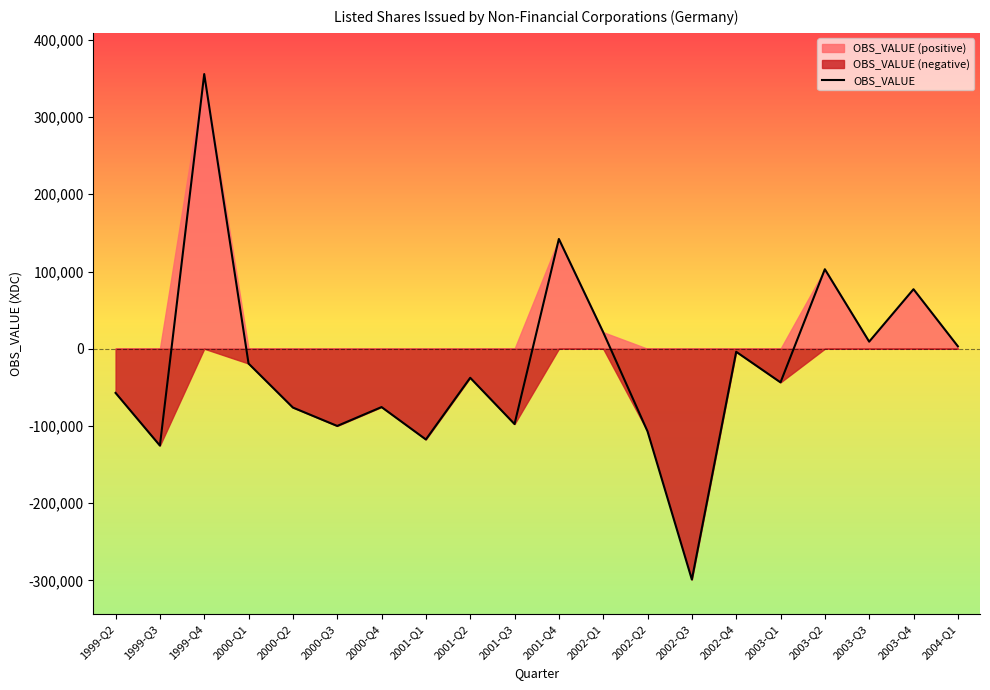

What is the label of the 16th point from the right?

2000-Q2